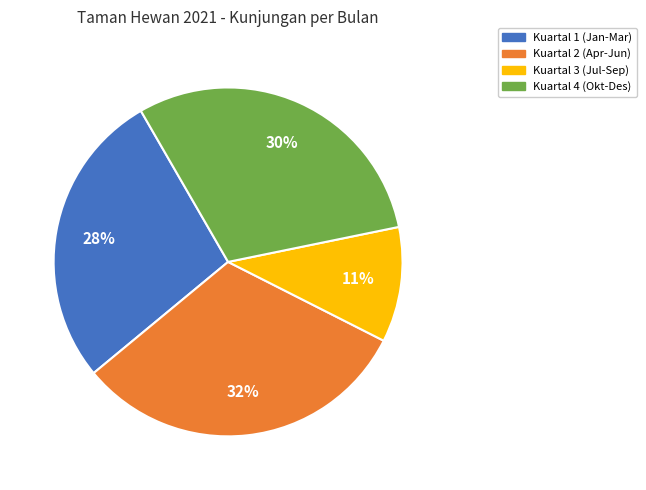

Which has a higher value, Kuartal 3 (Jul-Sep) or Kuartal 1 (Jan-Mar)?

Kuartal 1 (Jan-Mar)